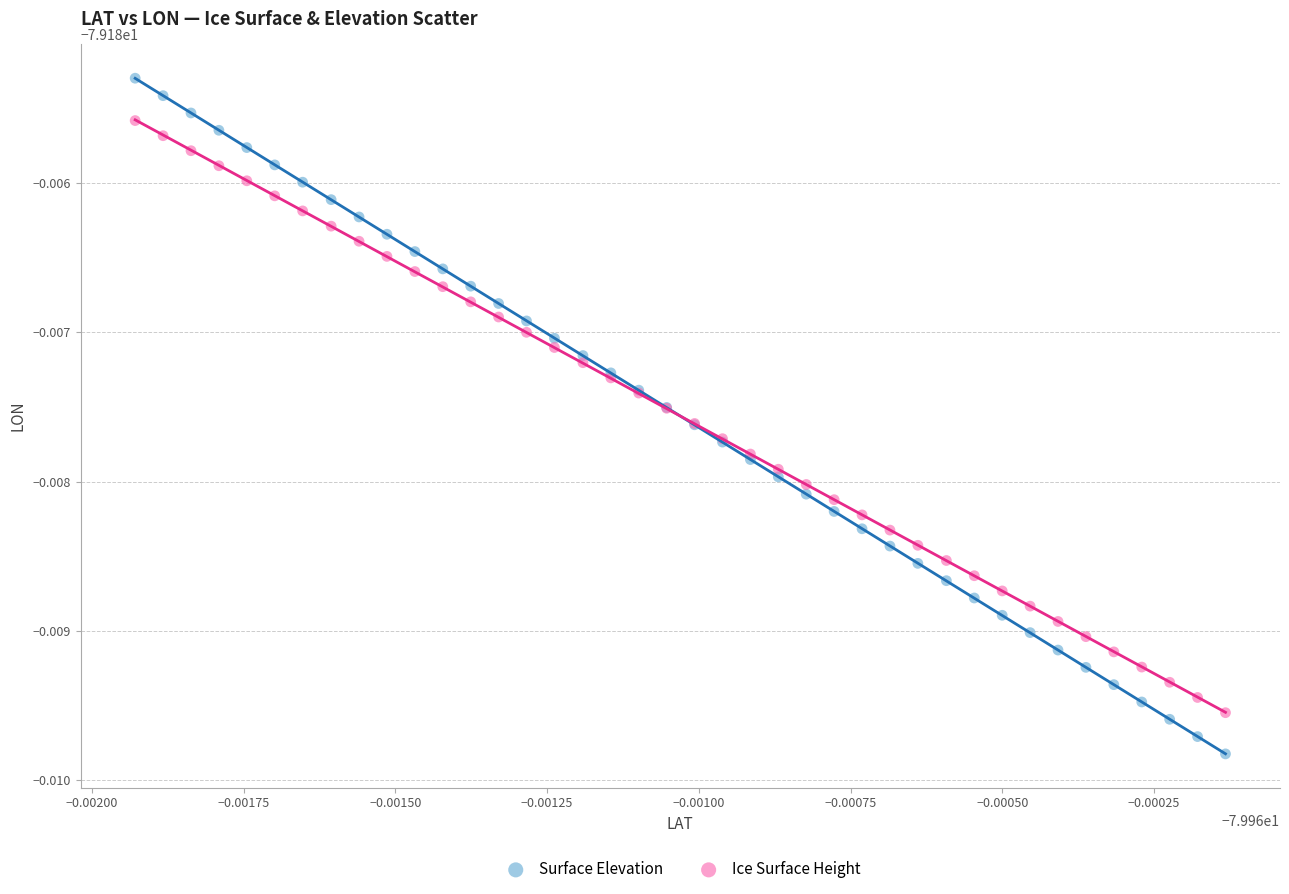

Which series contains the lowest Y value?

Surface Elevation